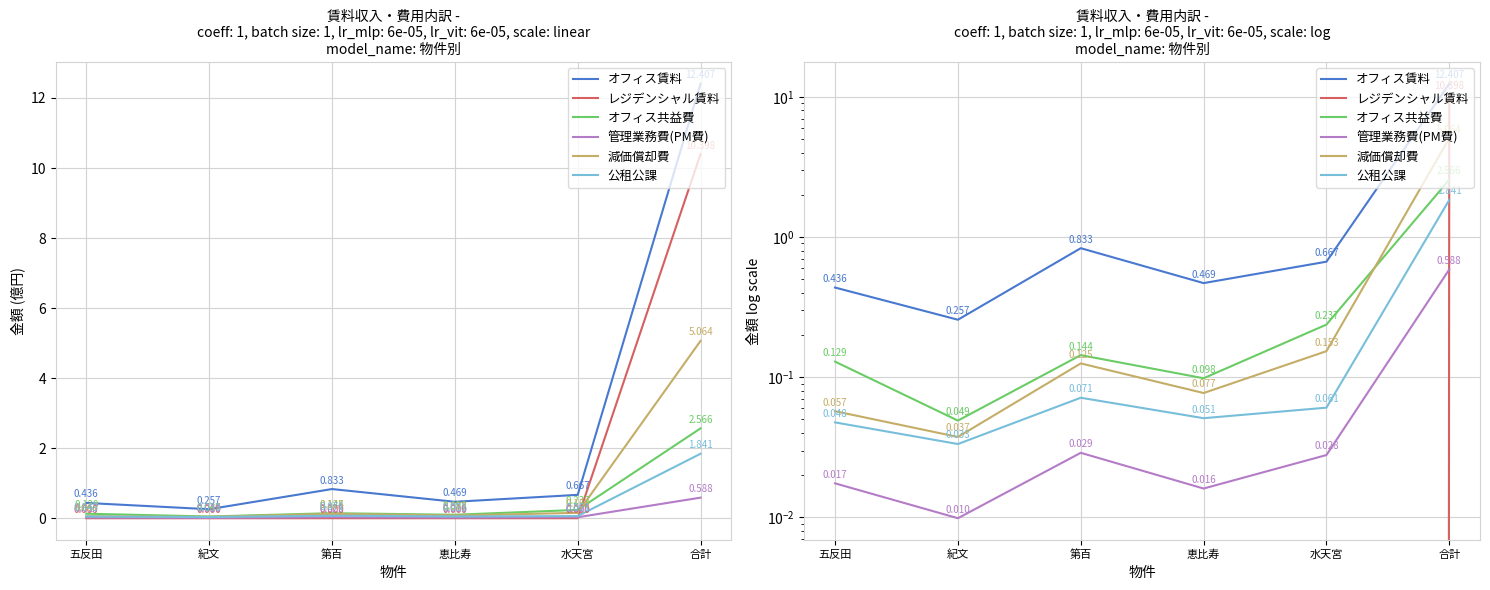

True or false: 管理業務費(PM費) and オフィス賃料 cross at least once.

False